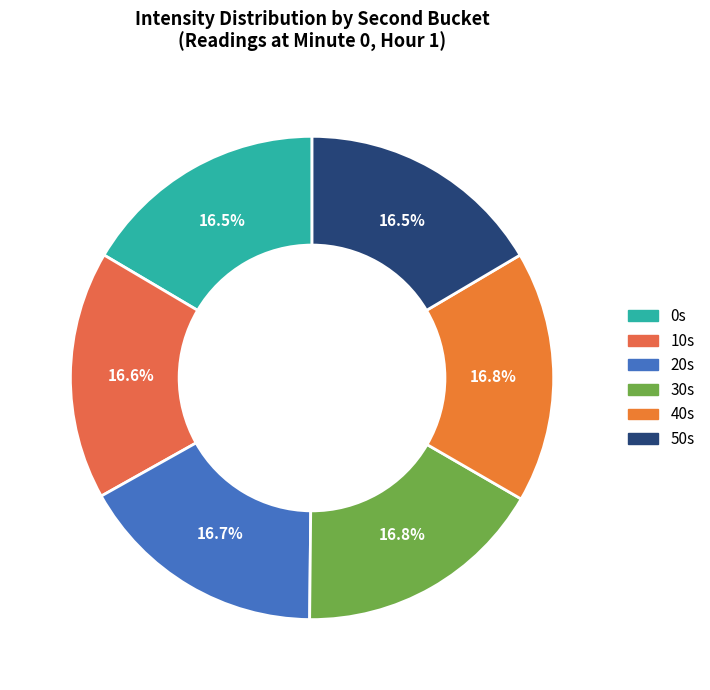

How many slices are in this pie chart?

6